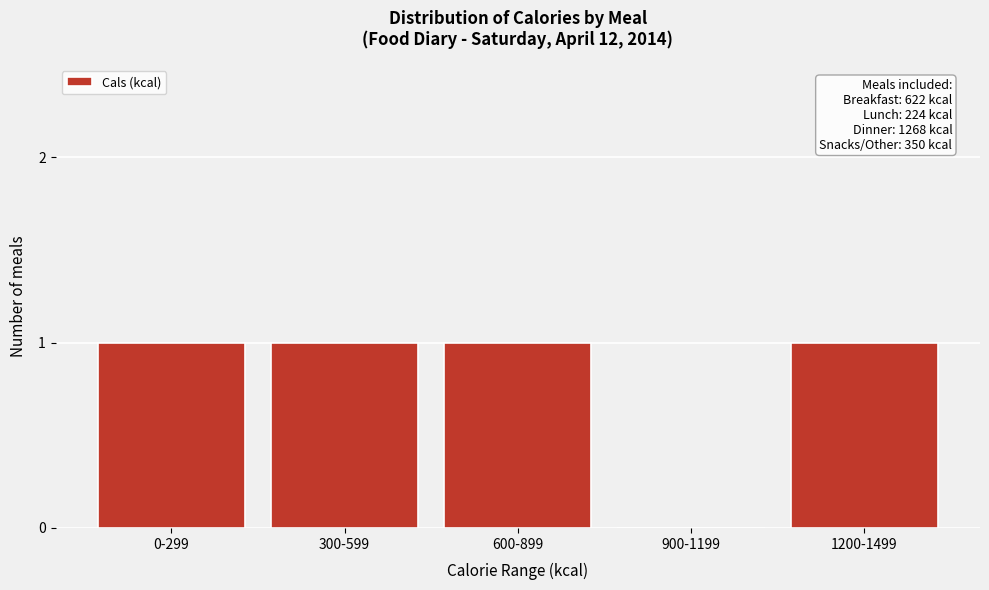

Which has a higher value, 1200-1499 or 900-1199?

1200-1499